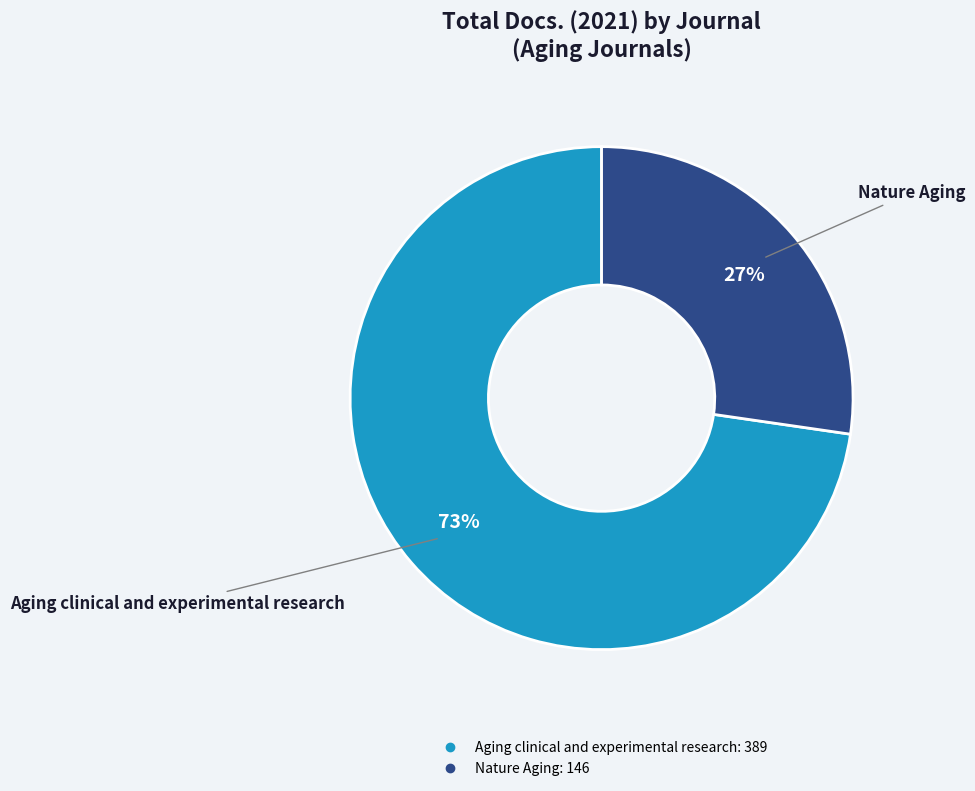

Combined, do Nature Aging and Aging clinical and experimental research account for over 50%?

Yes